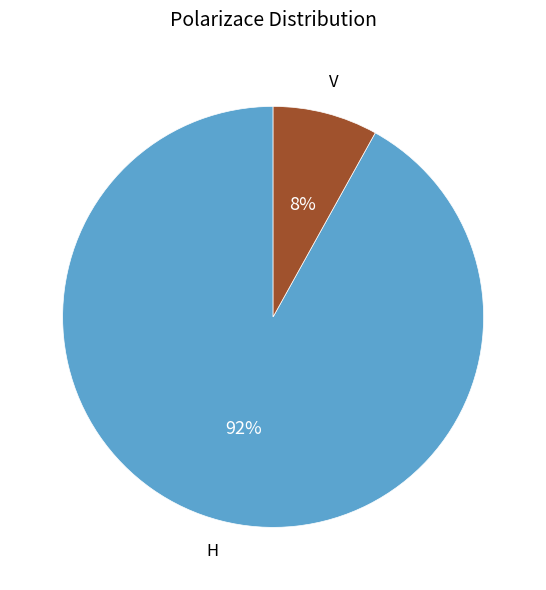

Which slice represents more than half of the pie?

H